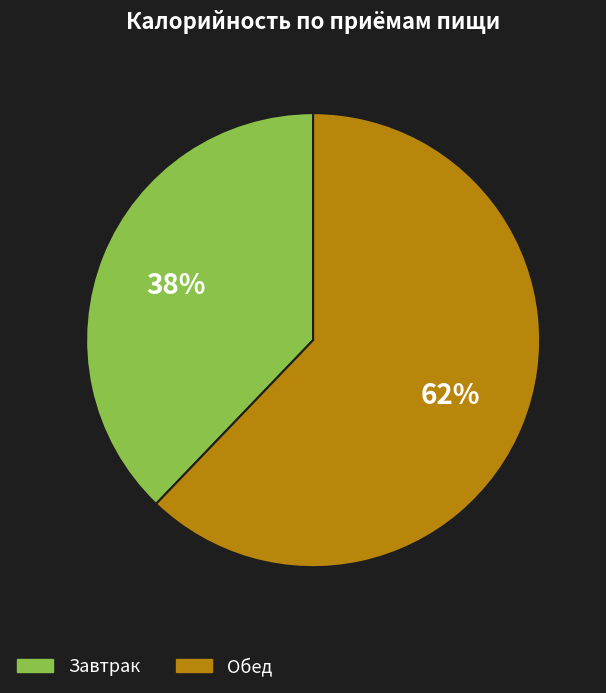

Between Обед and Завтрак, which is larger?

Обед